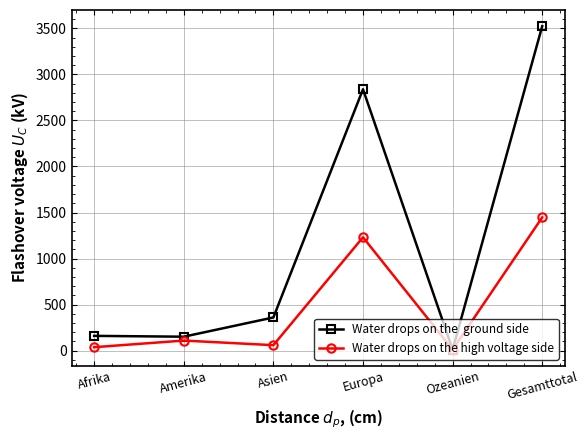

What is the greatest value displayed?

3524